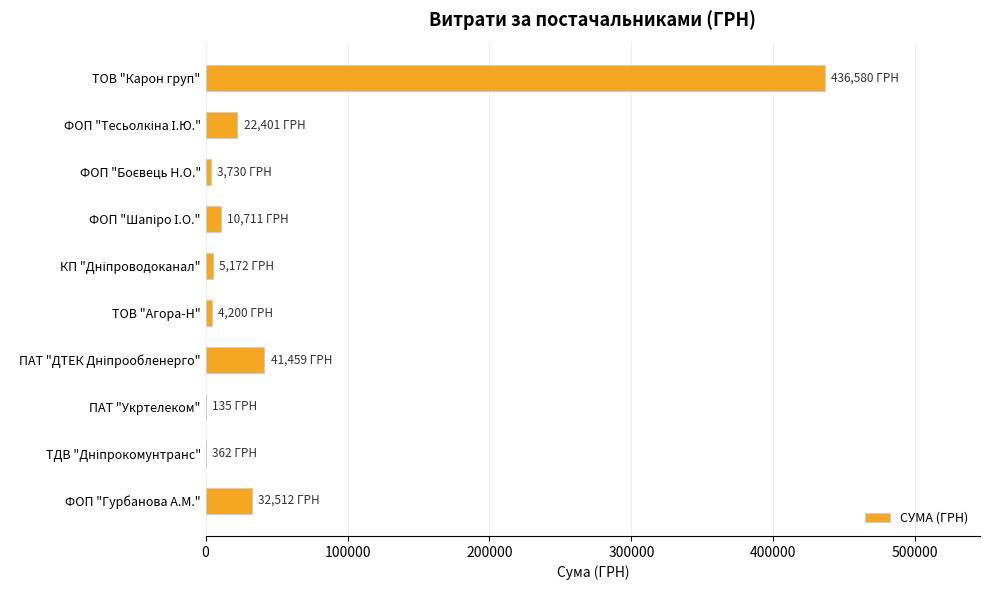

Is it true that the value at ТОВ "Карон груп" is 257706.7?

False